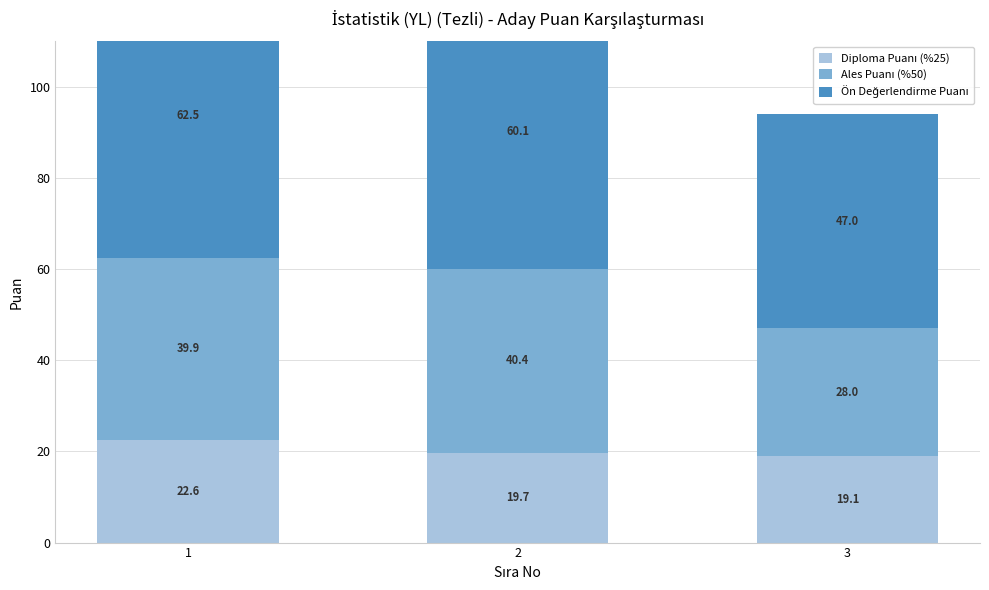

What is the total value across all series at 3?

94.0